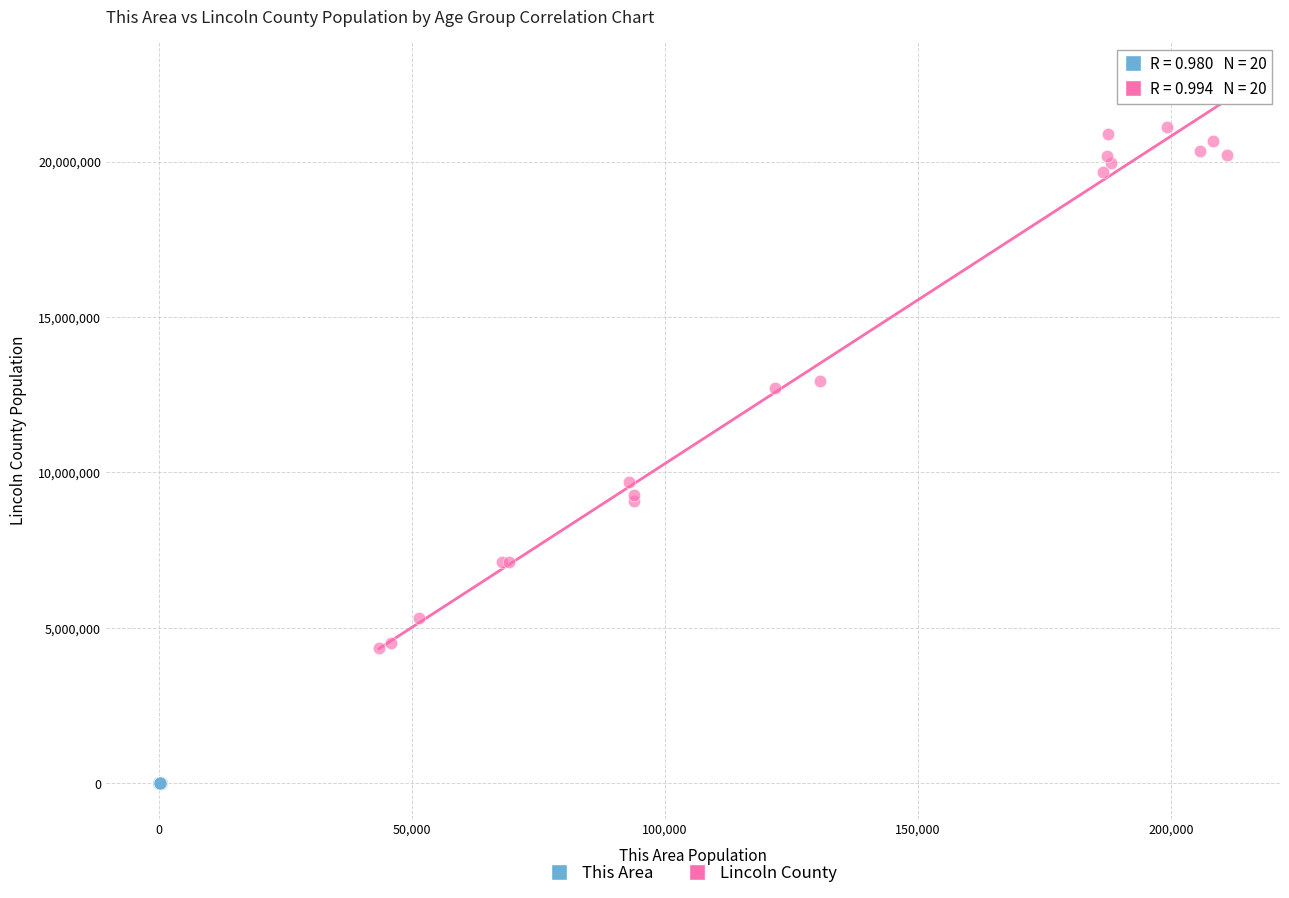

Which series reaches the maximum Y coordinate?

Lincoln County